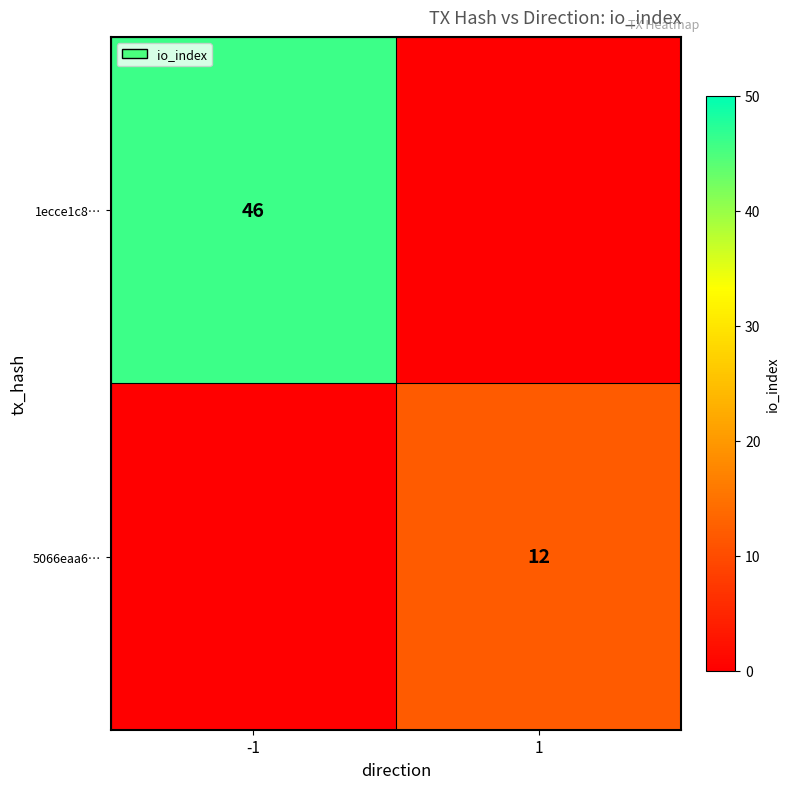

What is the total value across all series at 1?

12